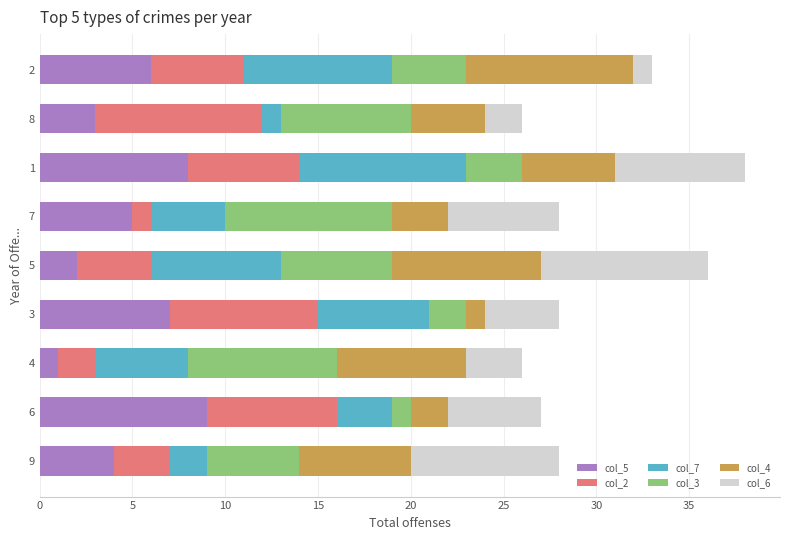

The value of col_5 at 5 is 2. True or false?

True